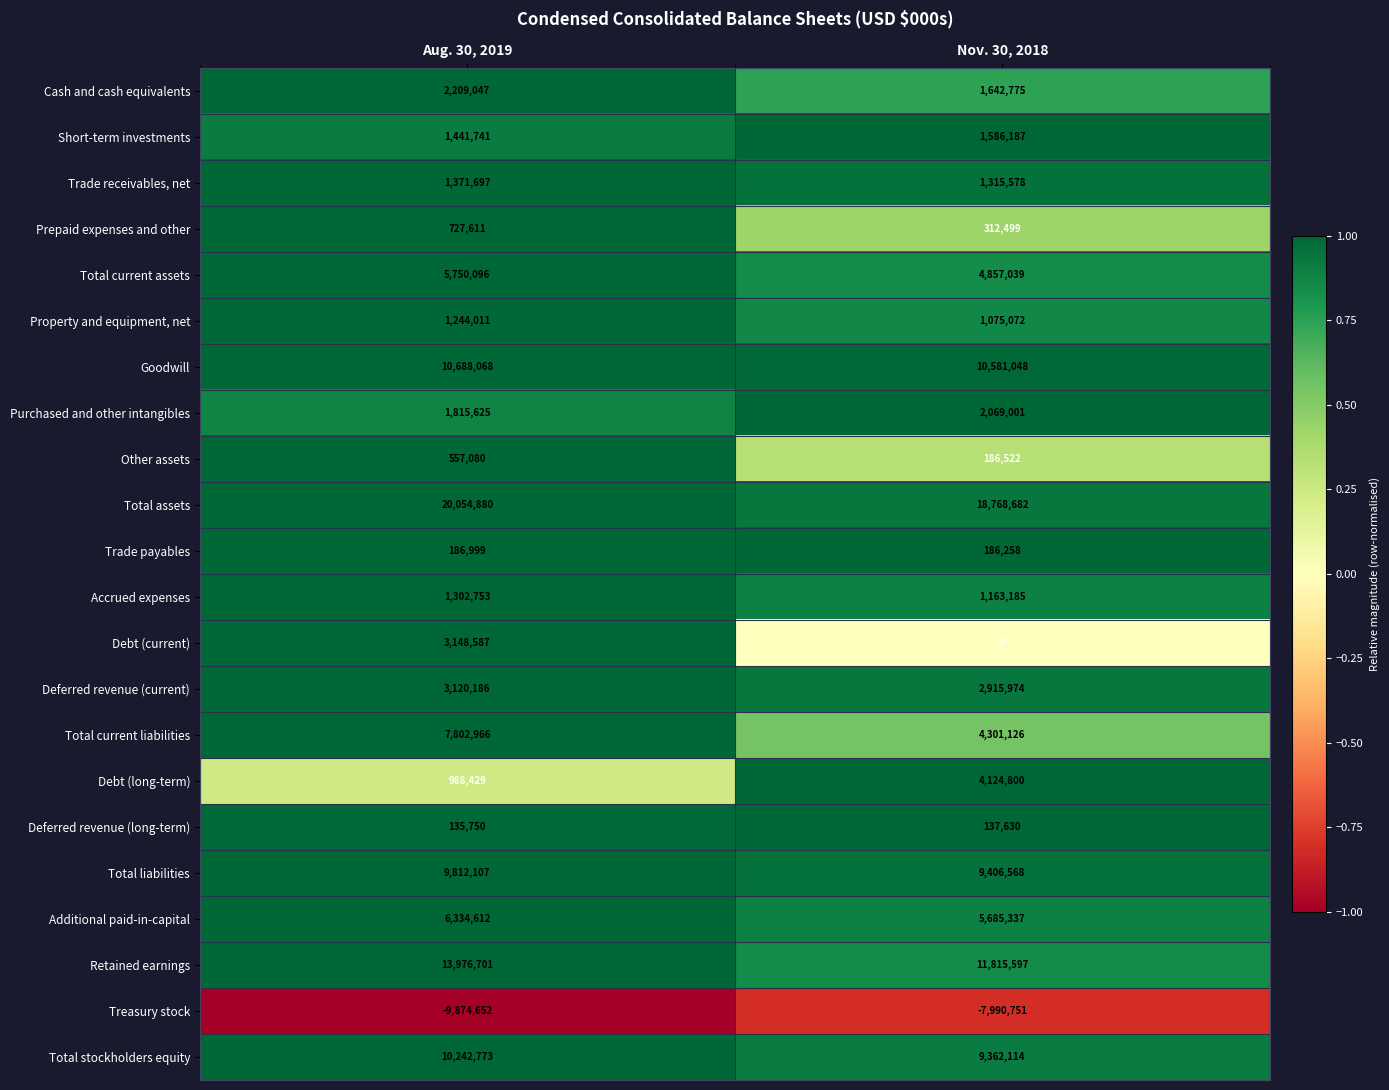

Where is Total liabilities nearest to the value 9609337?

Nov. 30, 2018